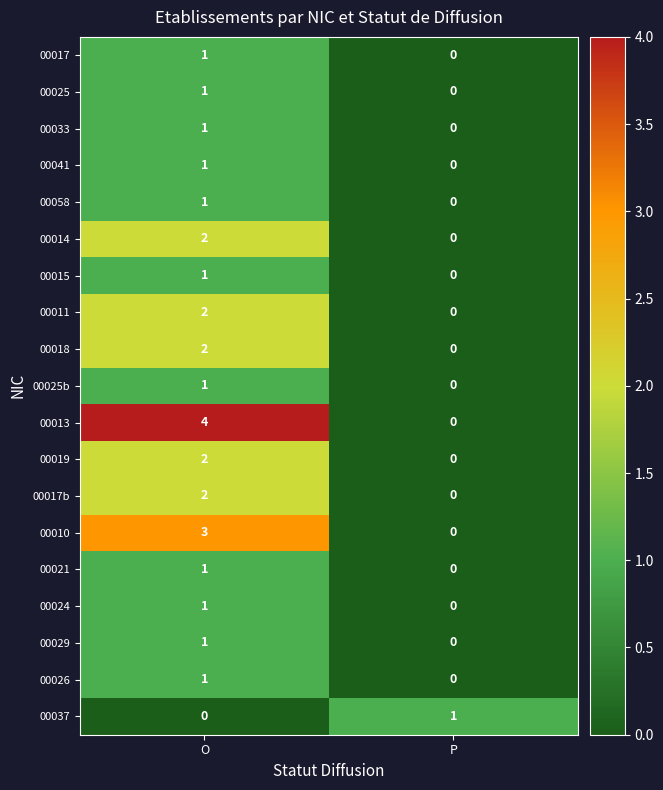

At which label is 00029 closest to 0?

P